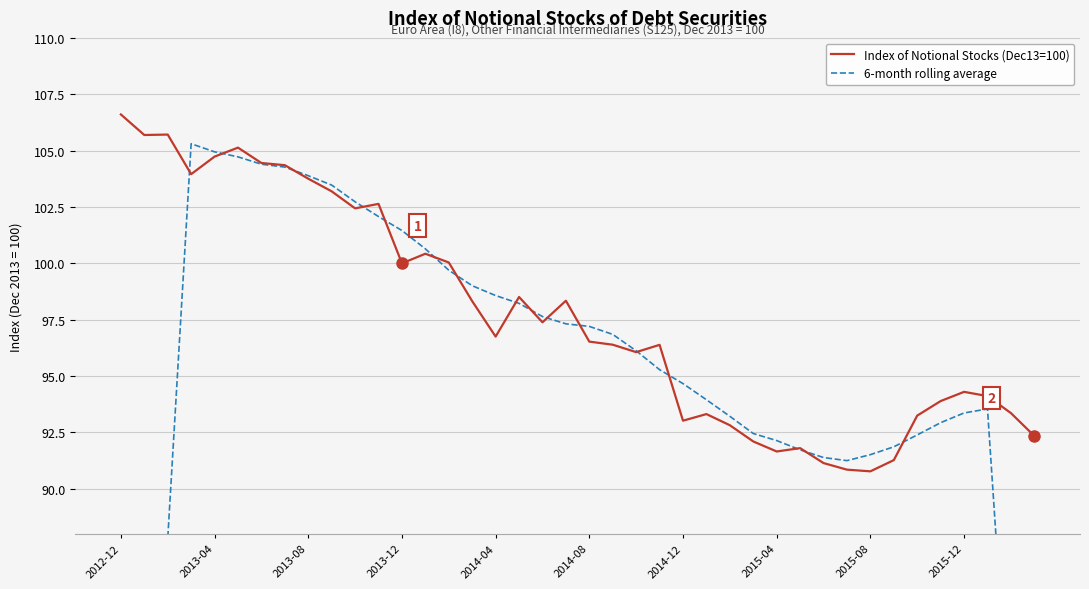

True or false: Index of Notional Stocks (Dec13=100) and 6-month rolling average intersect in this chart.

True